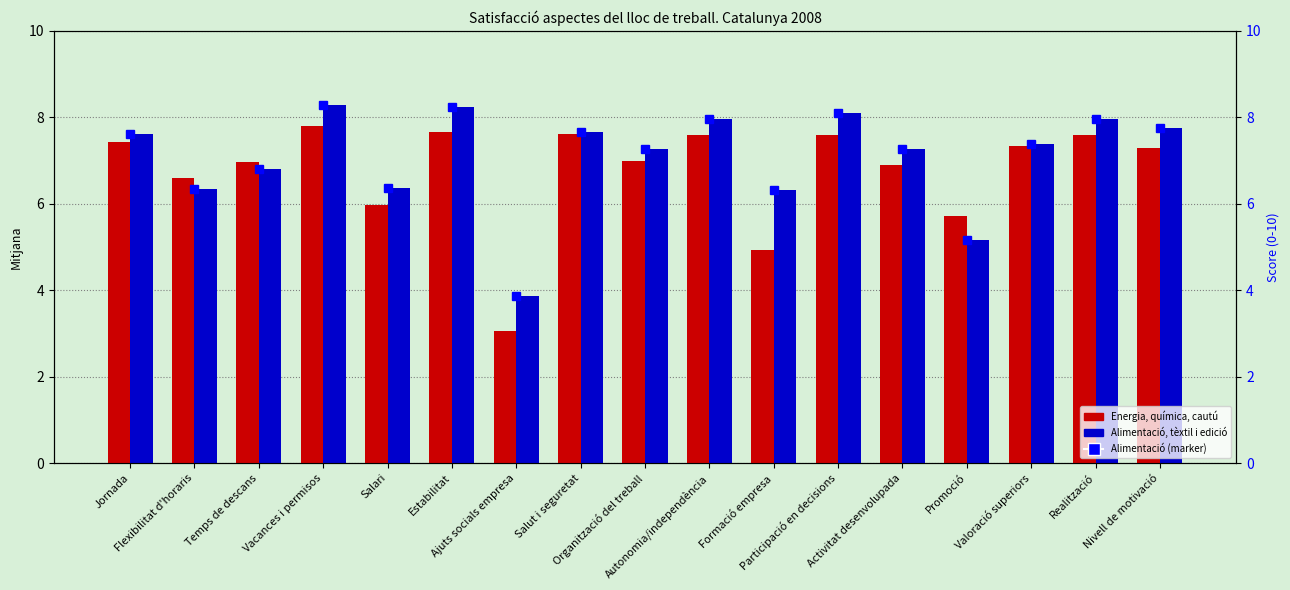

What is the sum of the Alimentació score values at Realització and Nivell de motivació?

15.7